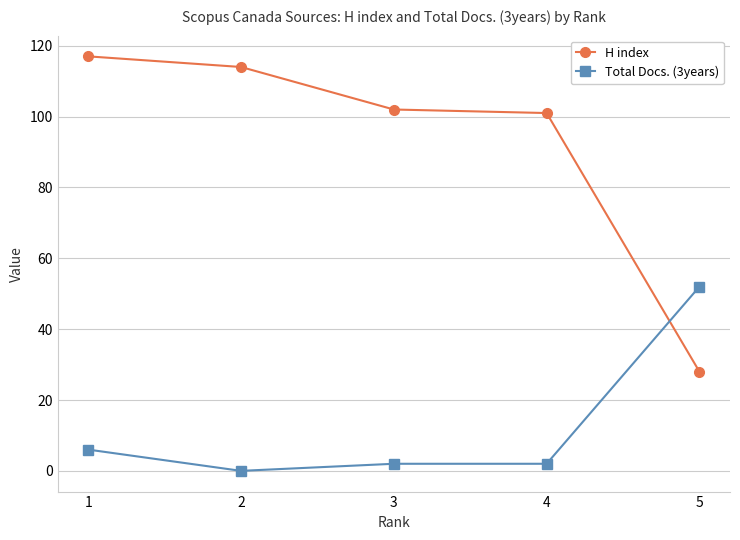

What value does the H index series have at 5?

28